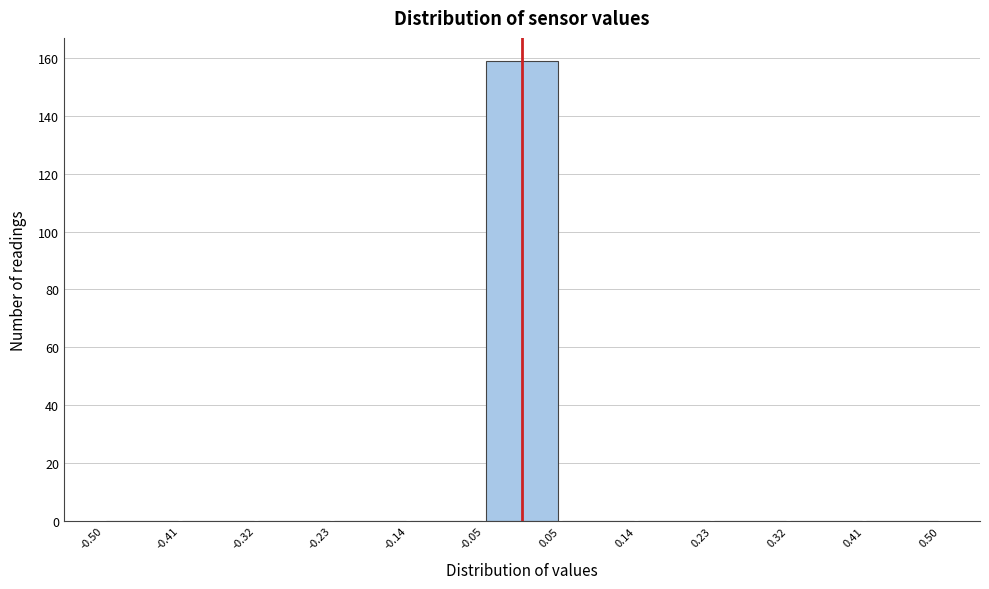

Reading left to right, transcribe this chart: for each bar, give the range it covers on the x-axis and its height. The values are not printed on the chart, so give them approximately, as read against the axis.

-0.50 to -0.41: 0
-0.41 to -0.32: 0
-0.32 to -0.23: 0
-0.23 to -0.14: 0
-0.14 to -0.05: 0
-0.05 to 0.05: 160
0.05 to 0.14: 0
0.14 to 0.23: 0
0.23 to 0.32: 0
0.32 to 0.41: 0
0.41 to 0.50: 0